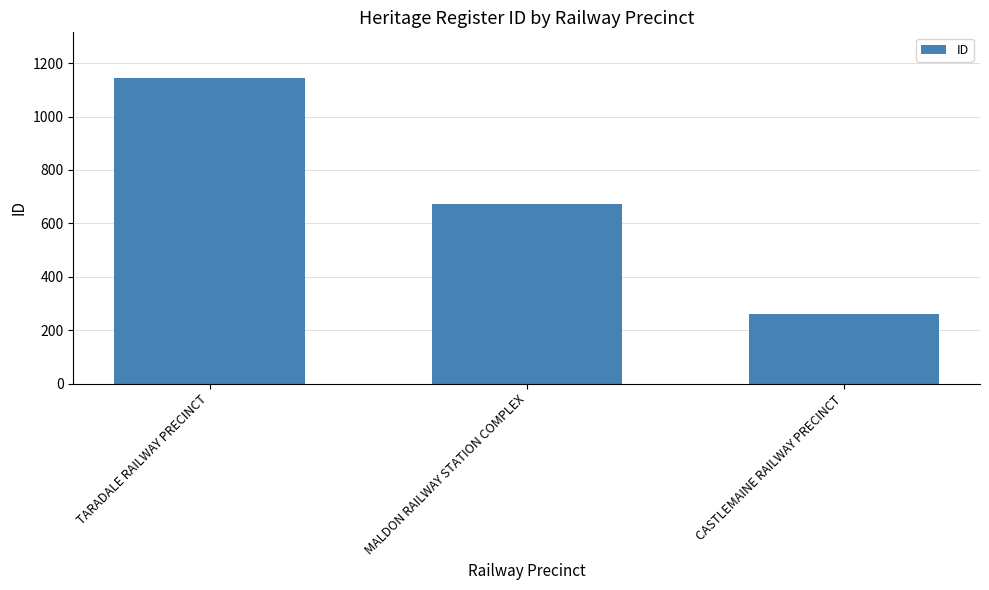

What is the difference between the maximum and minimum values?

885